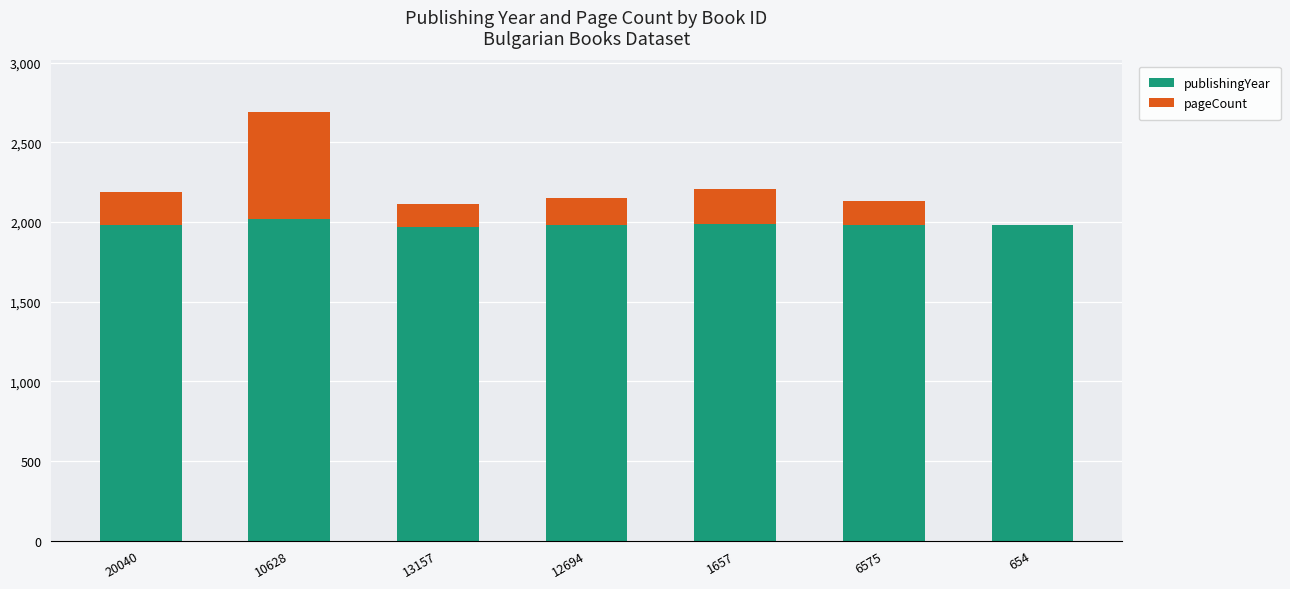

Count the number of data series in this chart.

2